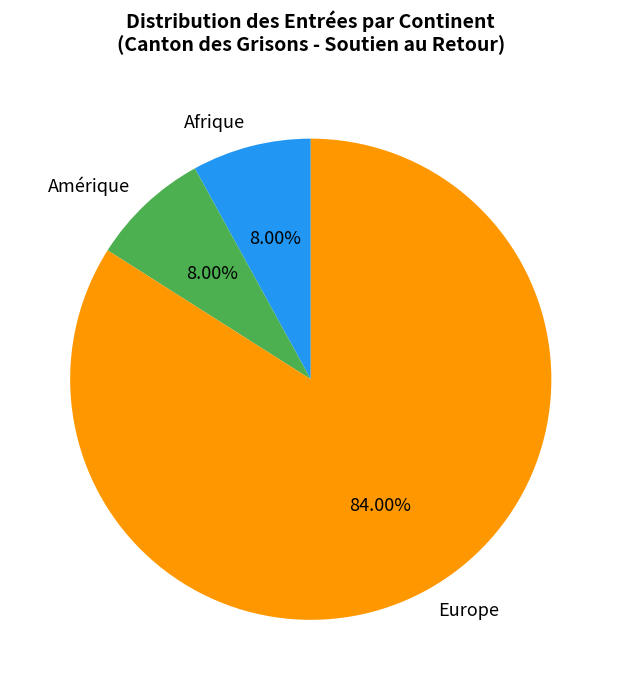

To the nearest percent, what percentage of the pie is Amérique?

8%